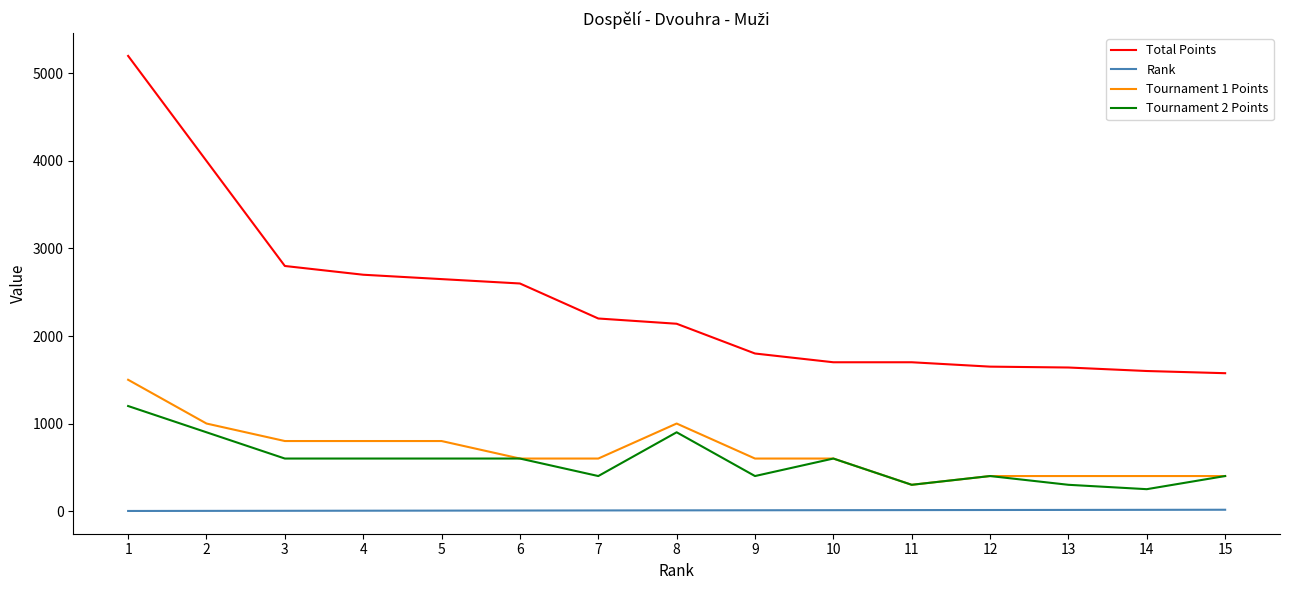

At which category is the sum across all series the highest?

1